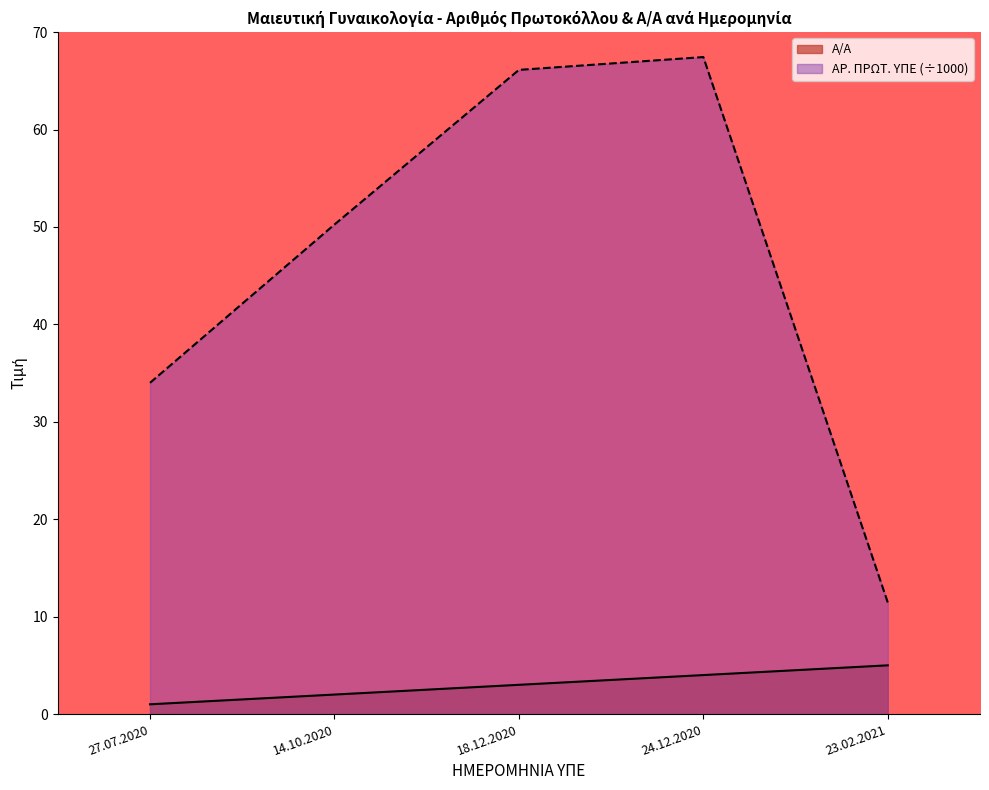

Which series changed the most between 14.10.2020 and 24.12.2020?

ΑΡ. ΠΡΩΤ. ΥΠΕ (÷1000)